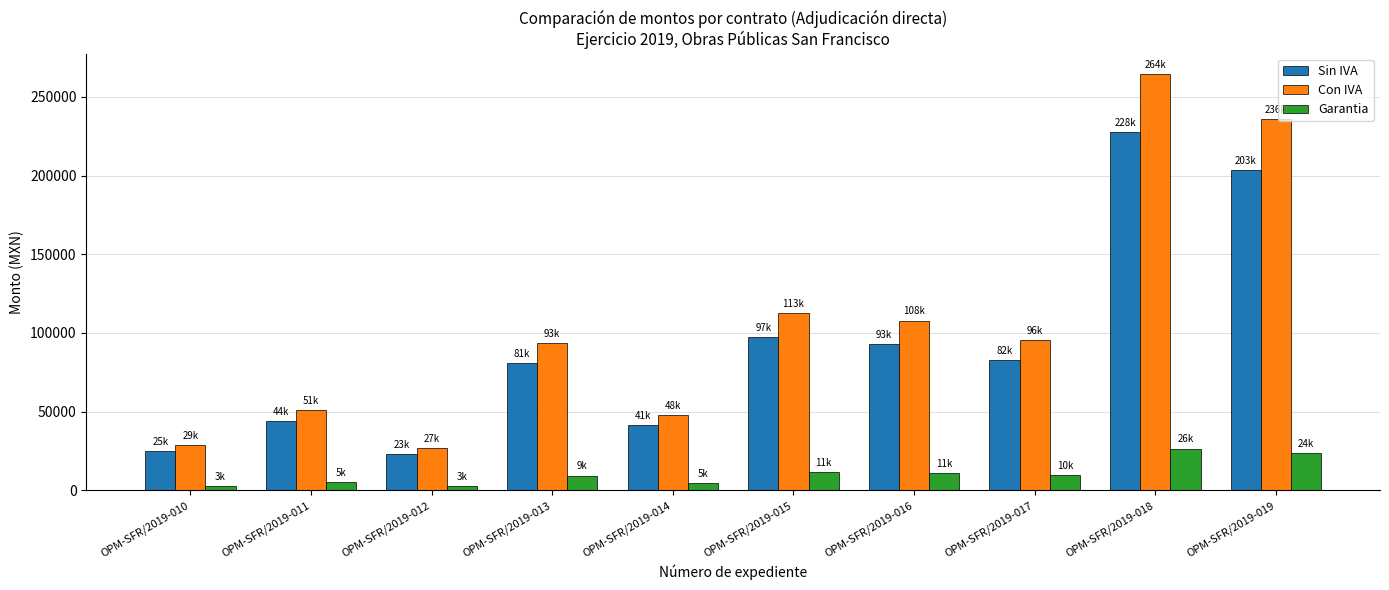

Rank the series at OPM-SFR/2019-017 from highest to lowest value.

Con IVA, Sin IVA, Garantia